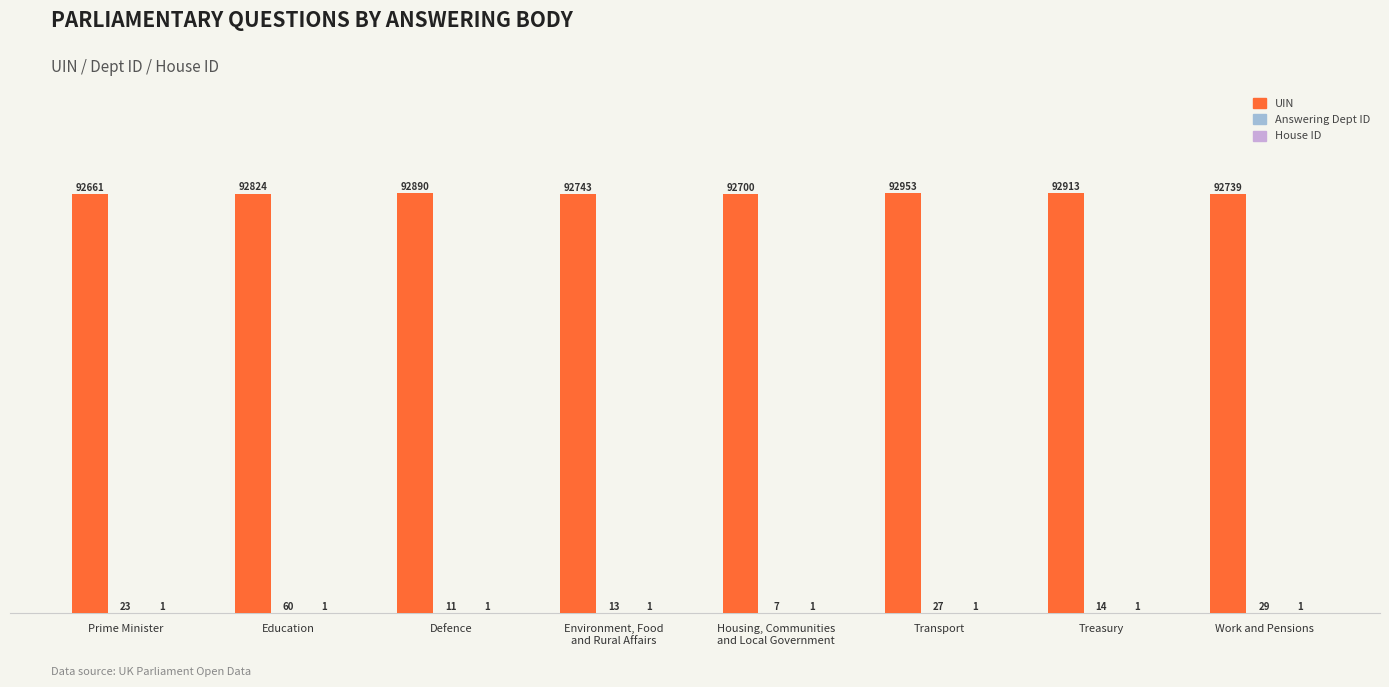

At which category is the sum across all series the highest?

Transport